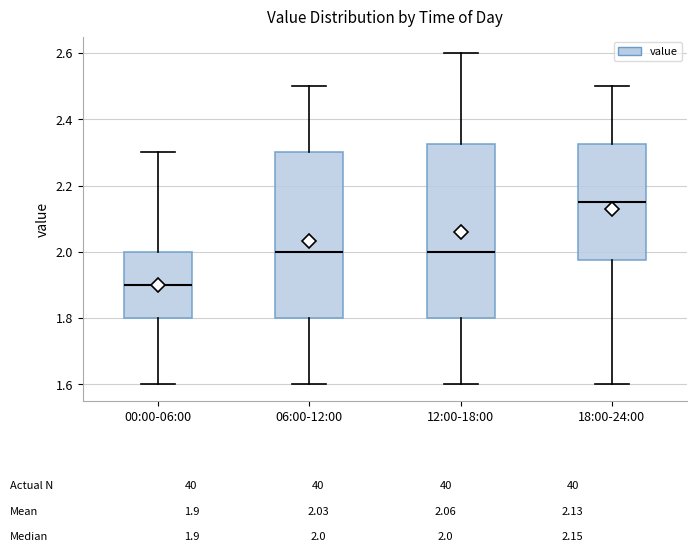

Which box is the tallest, from its lower edge to its upper edge?

12:00-18:00